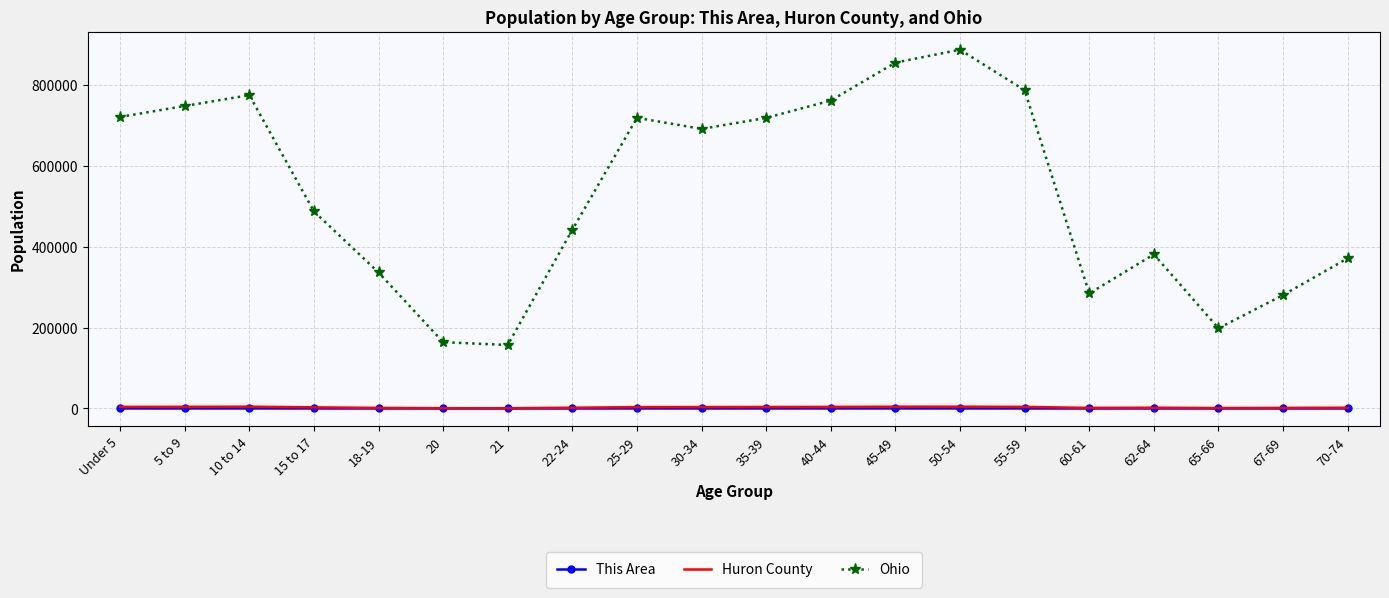

True or false: Ohio and This Area intersect in this chart.

False